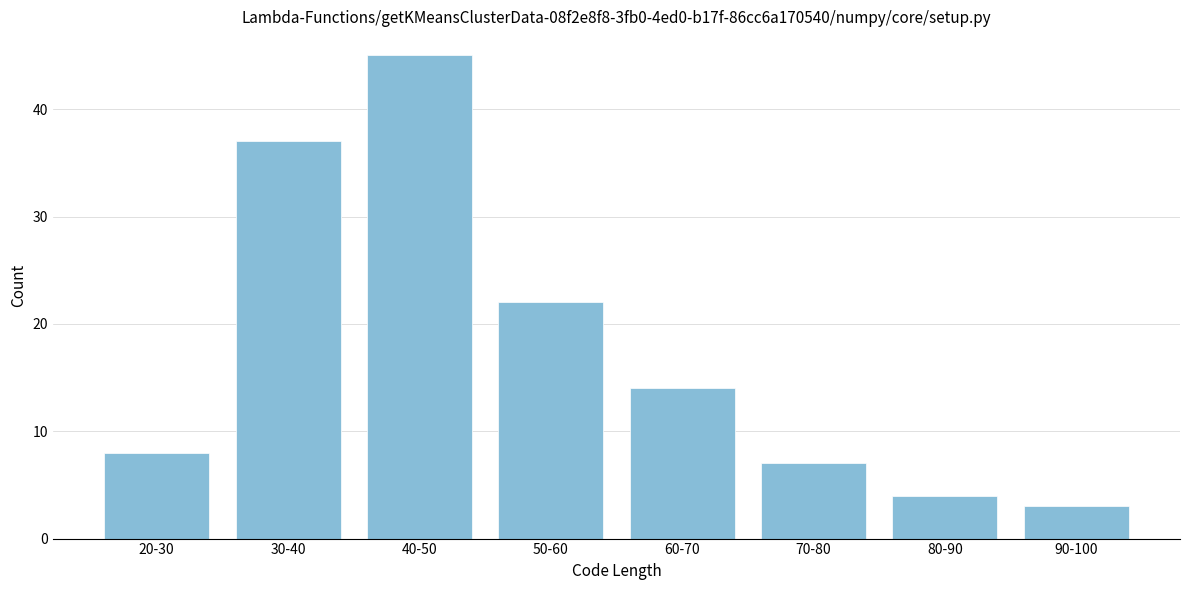

Reading left to right, extract all data points from this chart.

8	37	45	22	14	7	4	3